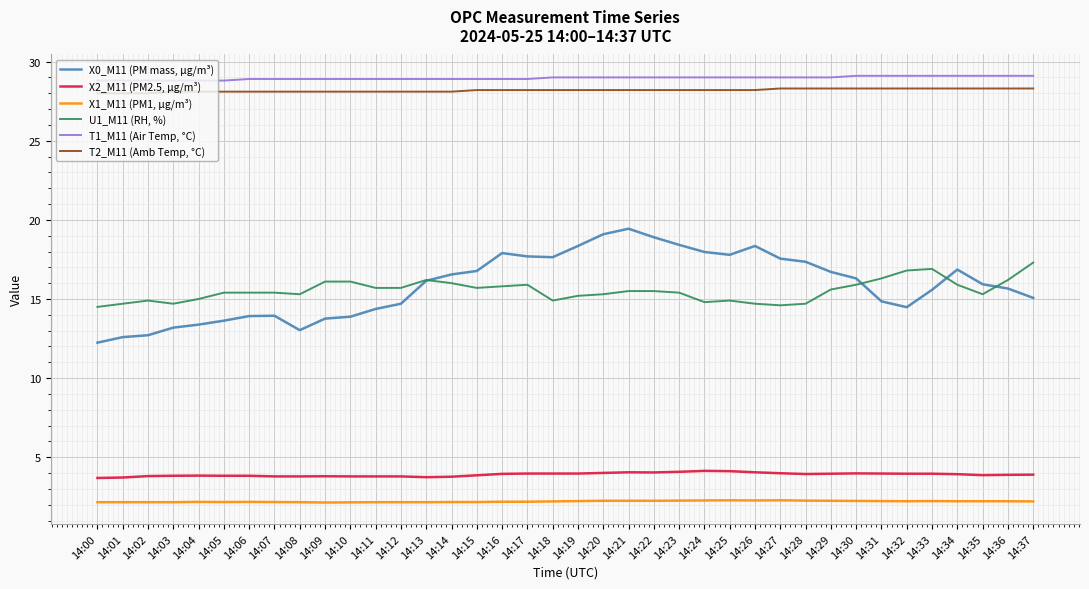

True or false: X2_M11 (PM2.5, µg/m³) and U1_M11 (RH, %) intersect in this chart.

False